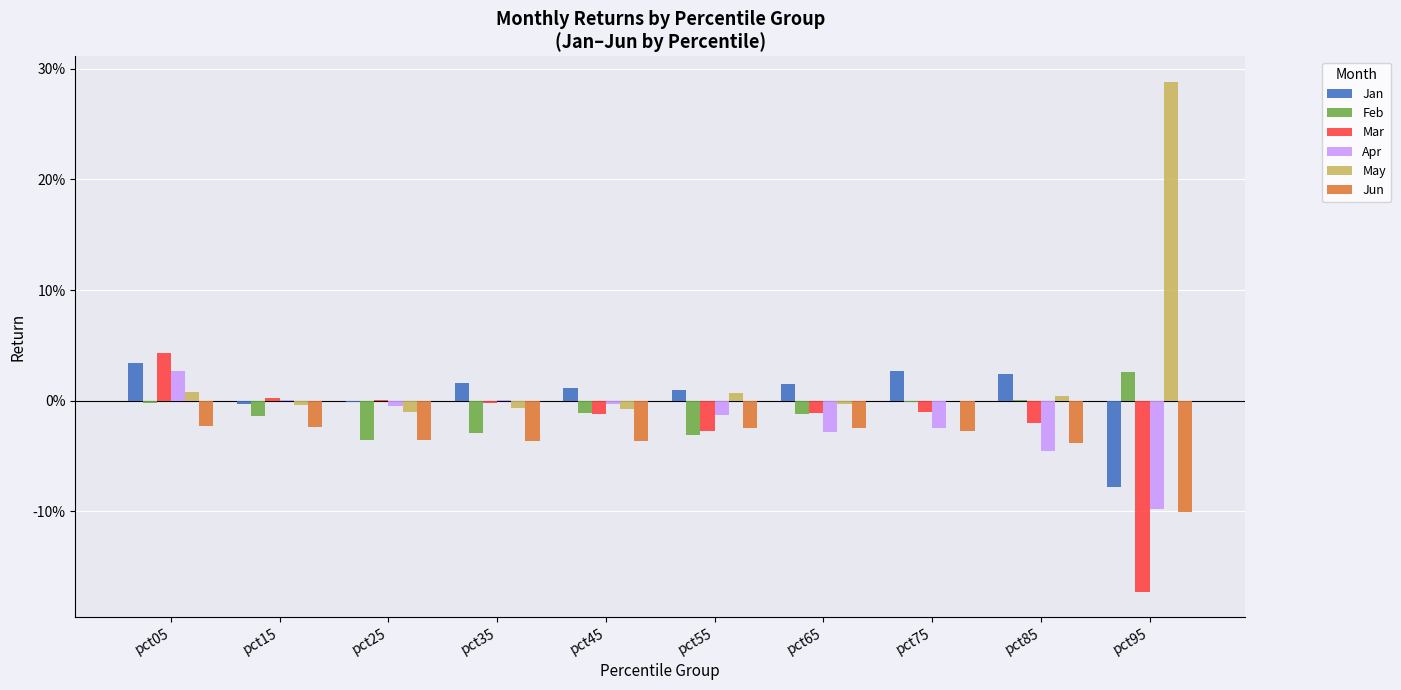

Reading left to right, what are all the values shown in this chart?

Jan: 0.0	-0.0	-0.0	0.0	0.0	0.0	0.0	0.0	0.0	-0.1
Feb: -0.0	-0.0	-0.0	-0.0	-0.0	-0.0	-0.0	-0.0	0.0	0.0
Mar: 0.0	0.0	0.0	-0.0	-0.0	-0.0	-0.0	-0.0	-0.0	-0.2
Apr: 0.0	0.0	-0.0	0.0	-0.0	-0.0	-0.0	-0.0	-0.0	-0.1
May: 0.0	-0.0	-0.0	-0.0	-0.0	0.0	-0.0	-0.0	0.0	0.3
Jun: -0.0	-0.0	-0.0	-0.0	-0.0	-0.0	-0.0	-0.0	-0.0	-0.1